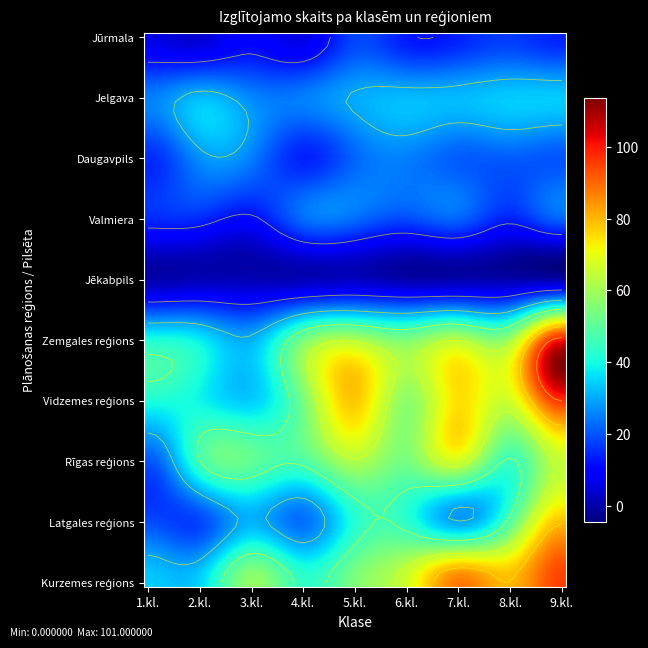

Where is Latgales reģions nearest to the value 48?

8.kl.